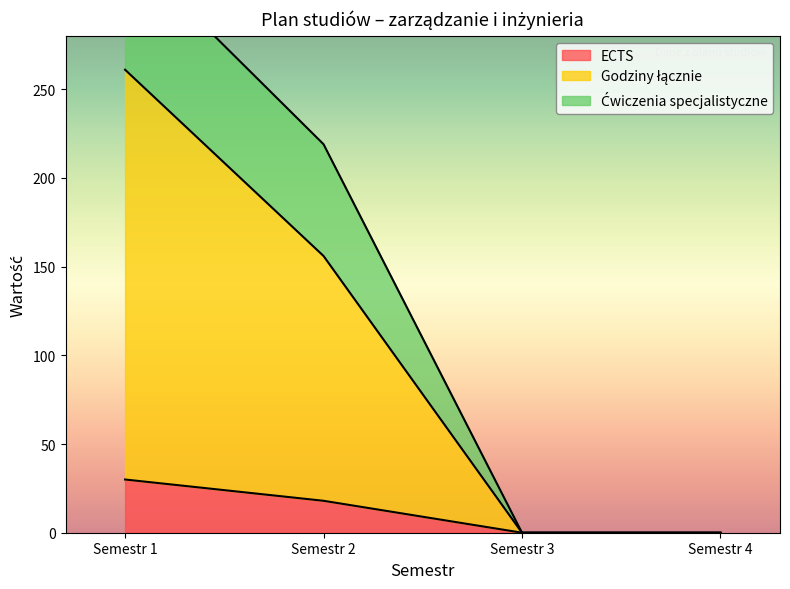

True or false: Godziny łącznie and ECTS cross at least once.

False